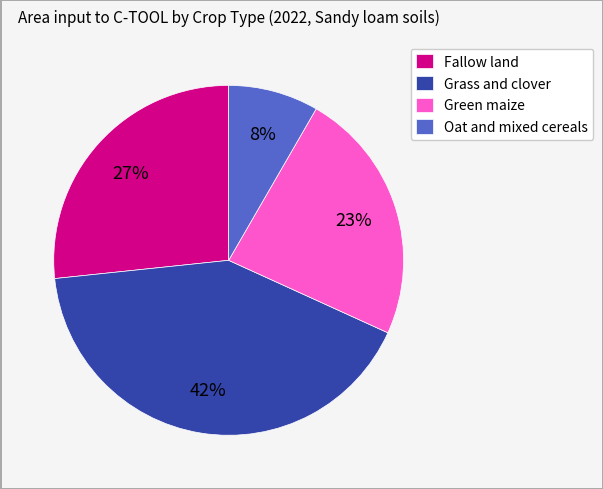

Is it true that Fallow land is 27% of the pie?

True